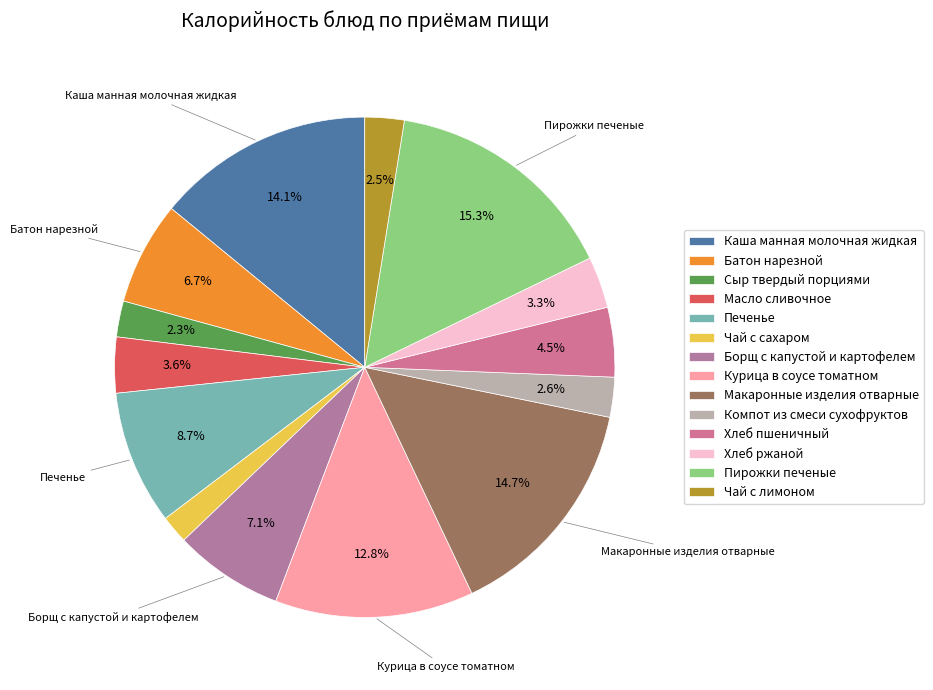

To the nearest percent, what is the combined percentage of Макаронные изделия отварные and Хлеб ржаной?

18%